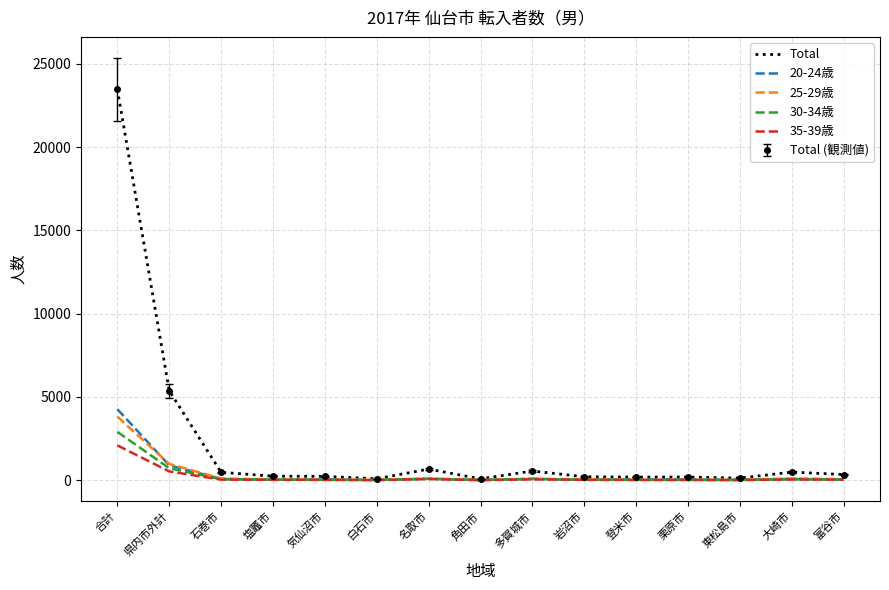

What is the sum of the 35-39歳 values at 登米市 and 合計?

2115